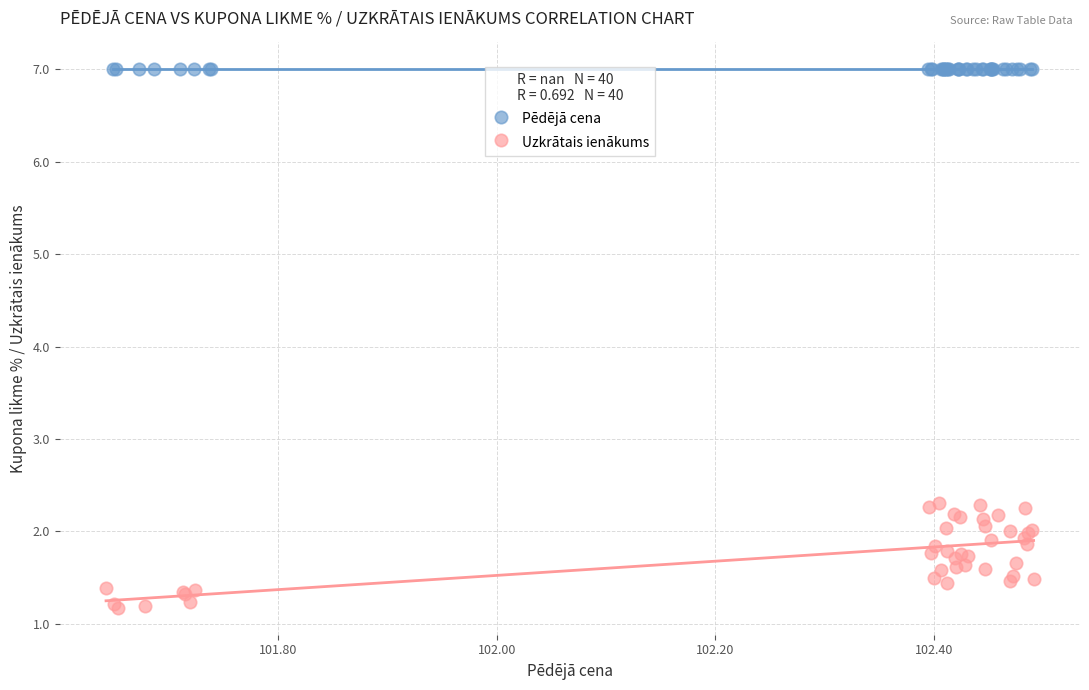

Which series reaches the minimum Y coordinate?

Uzkrātais ienākums